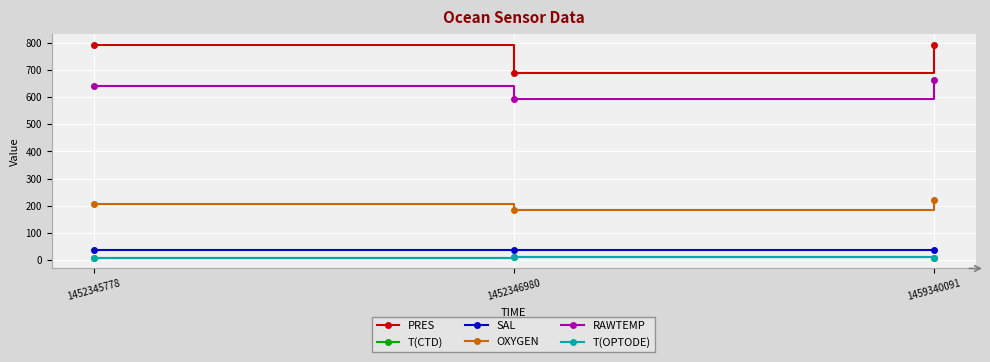

Which series has the widest spread of values?

PRES